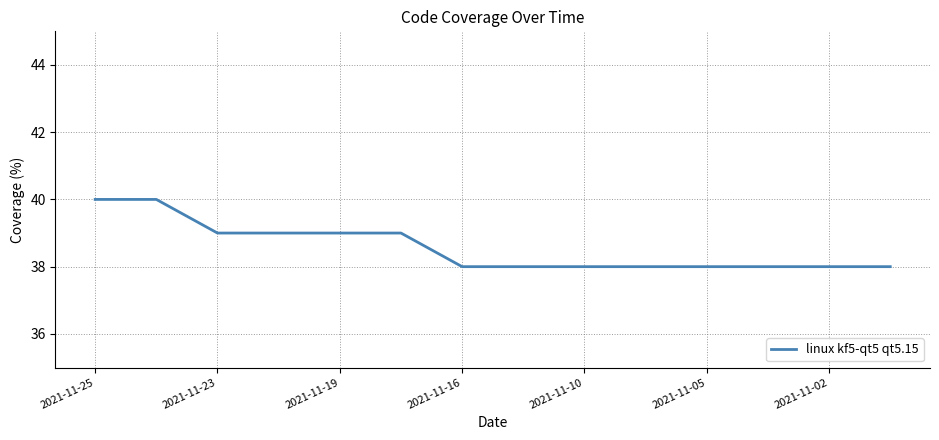

What is the minimum value shown in the chart?

38